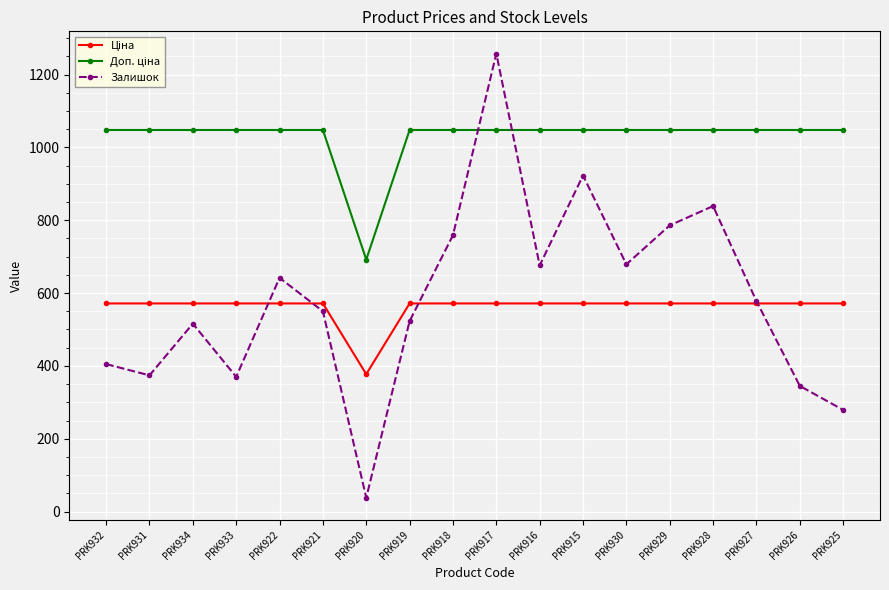

What is the total value across all series at PRK925?

1898.6